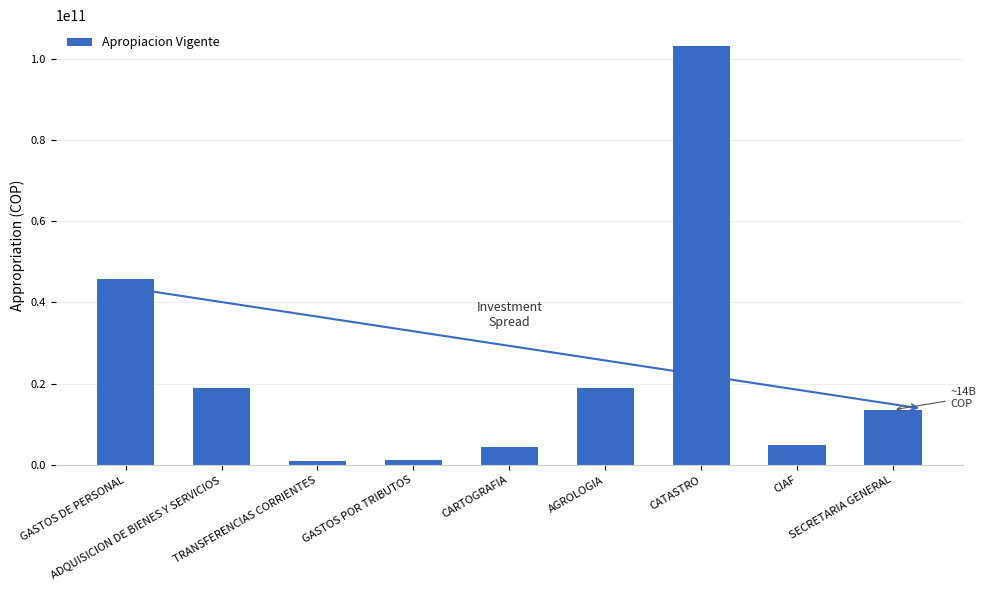

Is it true that the value at GASTOS DE PERSONAL is 71635620301?

False